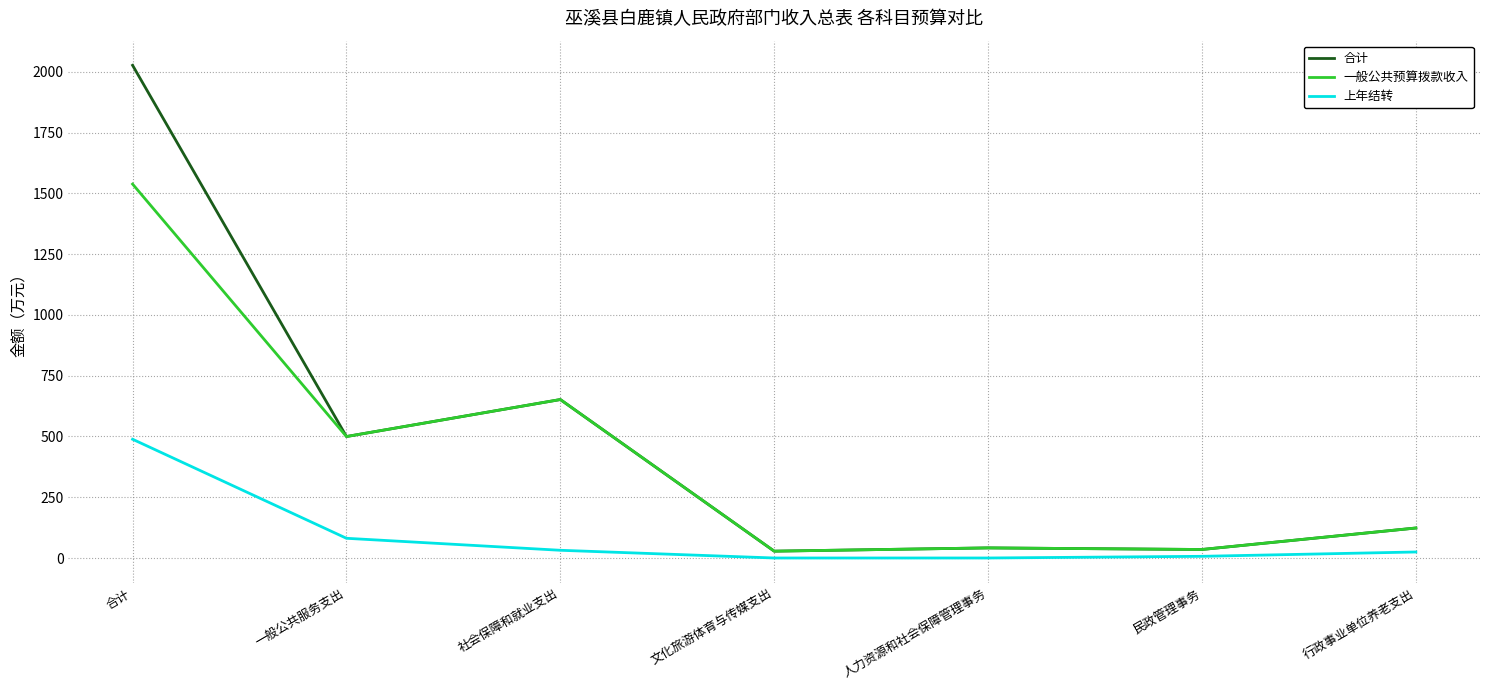

Does the chart display data point markers on the line(s)?

No